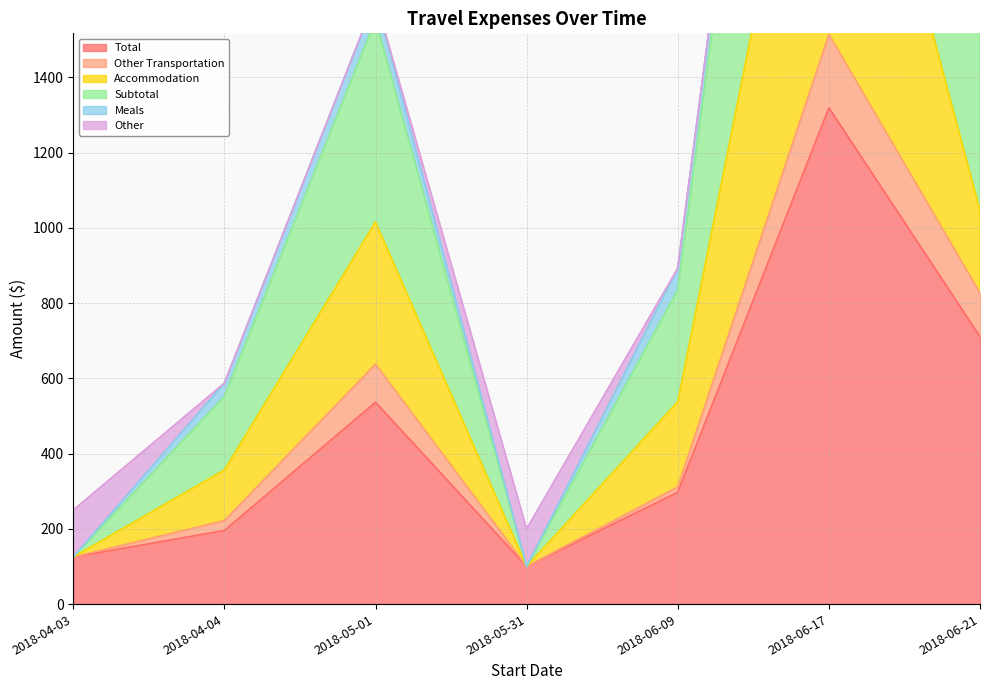

True or false: Total and Subtotal intersect in this chart.

False